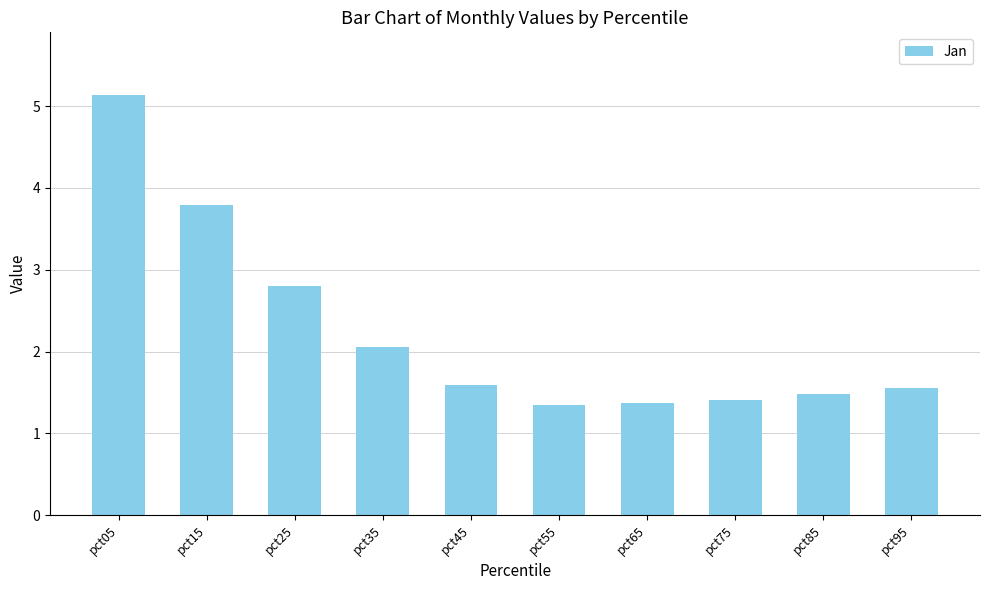

What is the difference between the maximum and second lowest values?

3.8